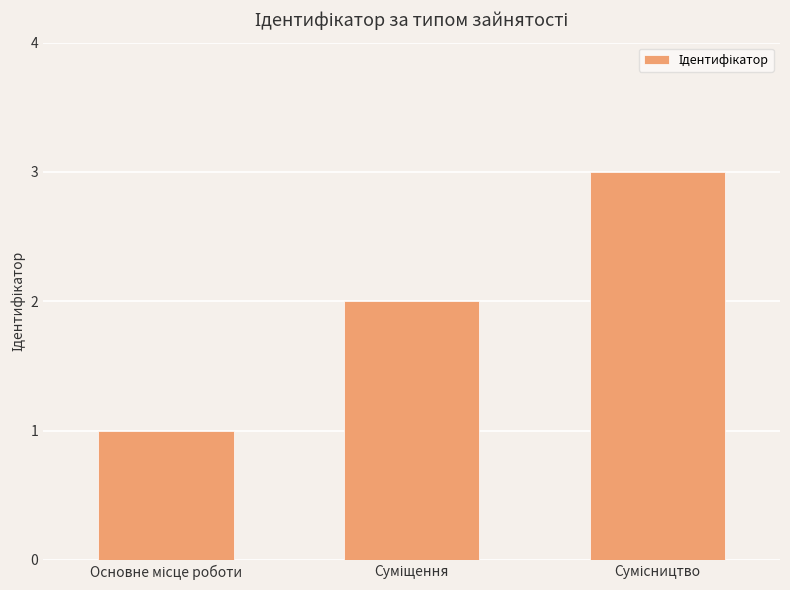

What is the maximum value shown in the chart?

3